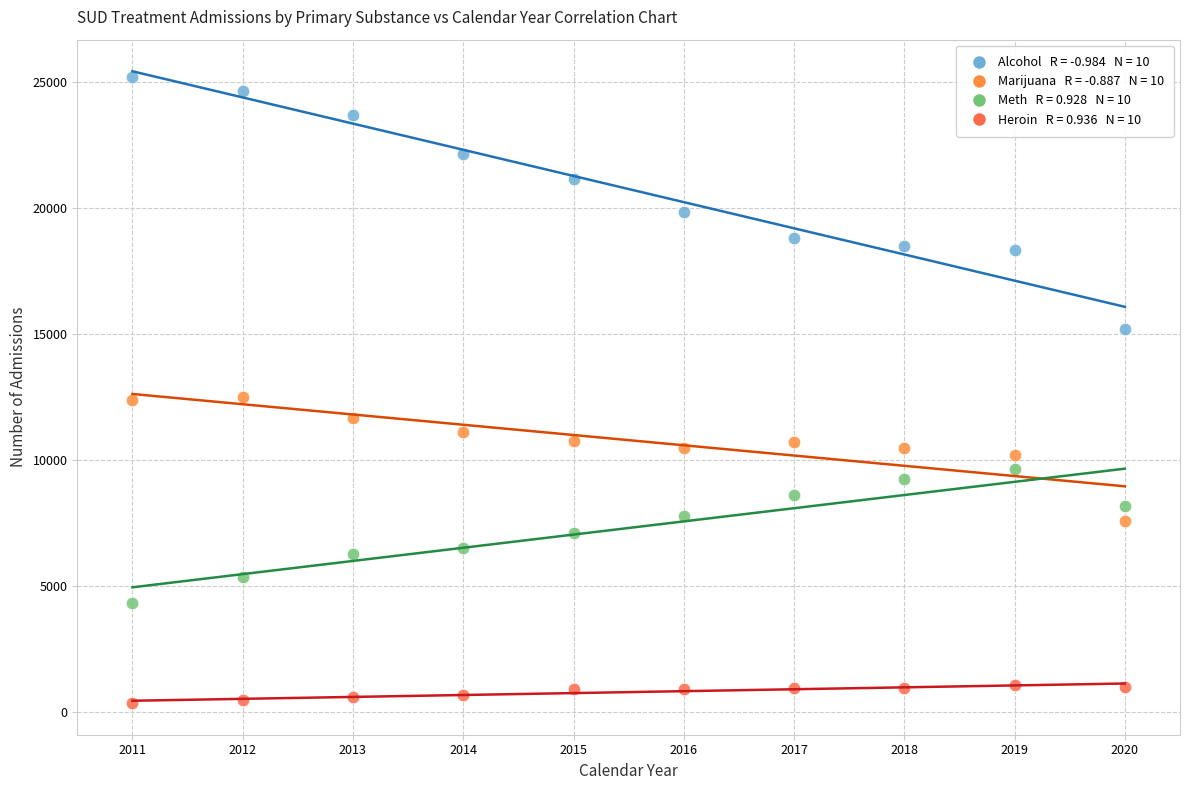

Across all data points, what is the range of Y values (max minus min)?

24833